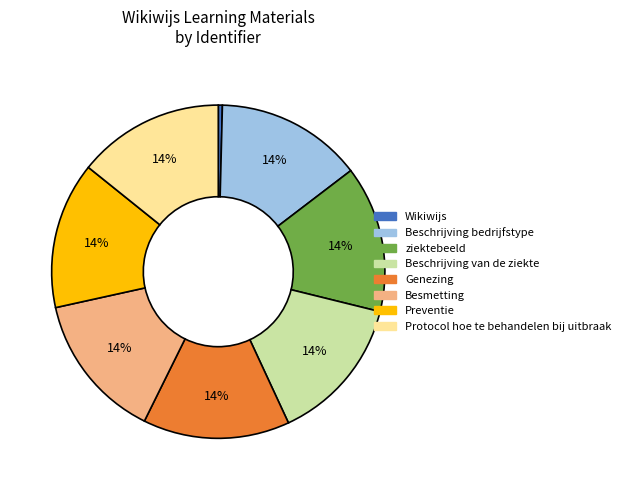

True or false: Besmetting accounts for 14% of the total.

True